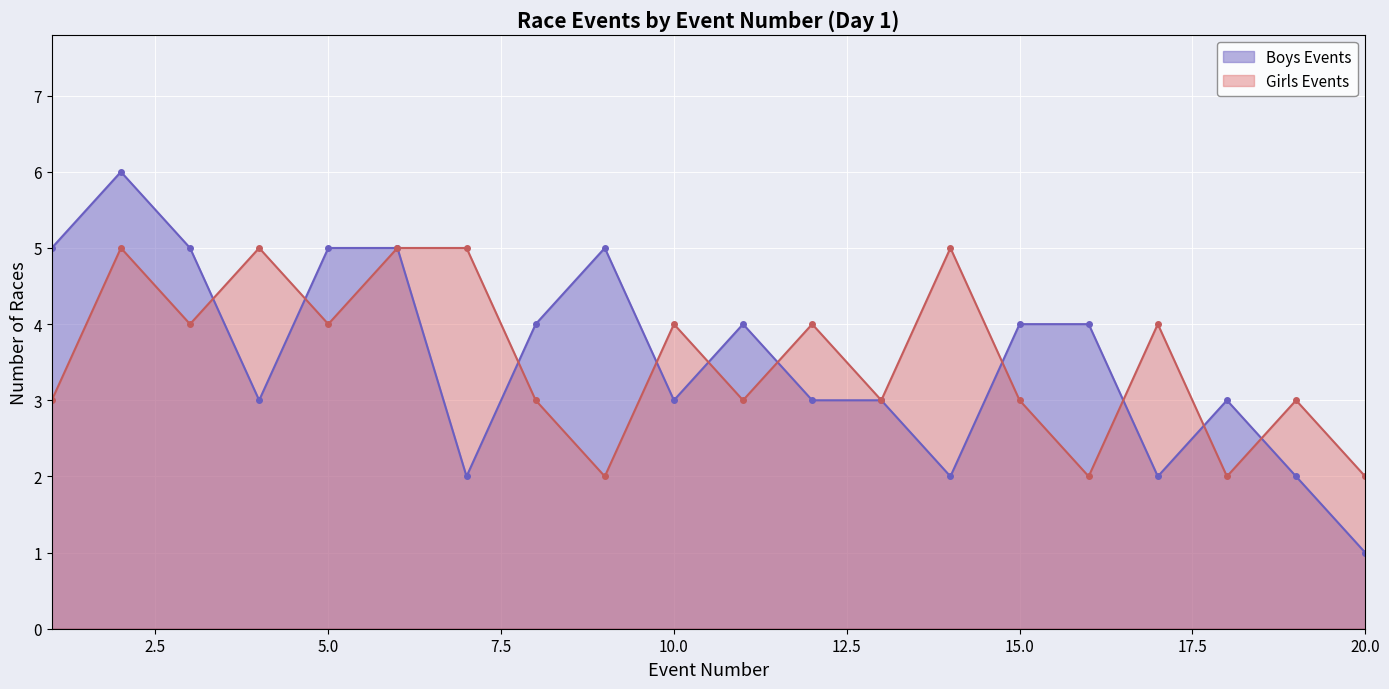

Is it true that Girls Events equals 1 at 7?

False